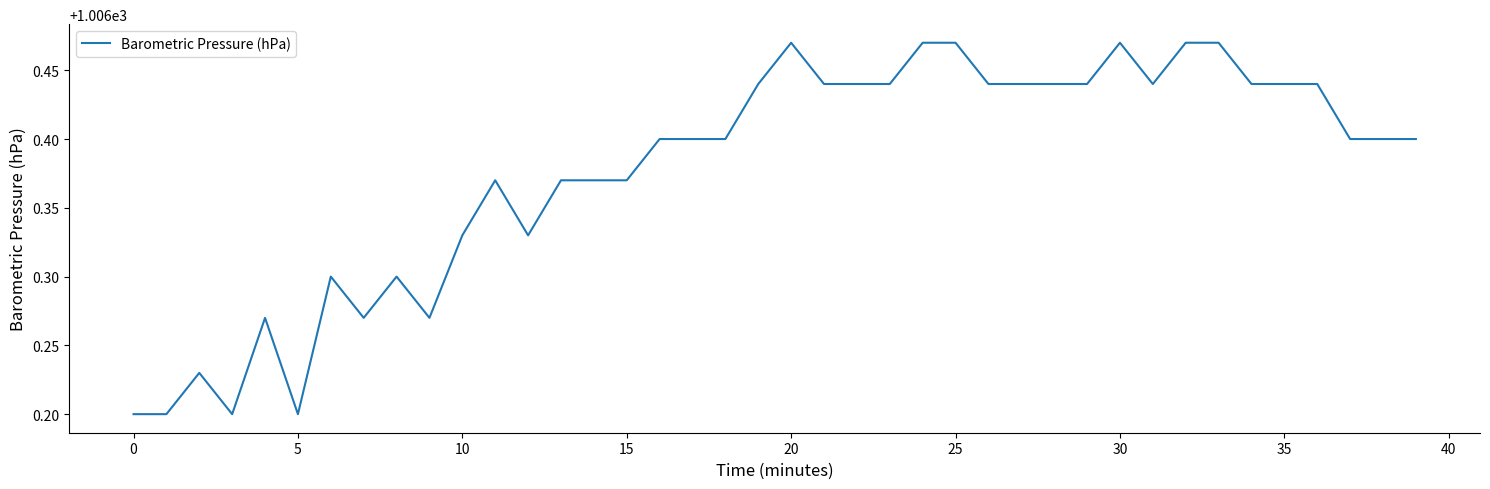

What is the difference between the maximum and minimum values?

0.3